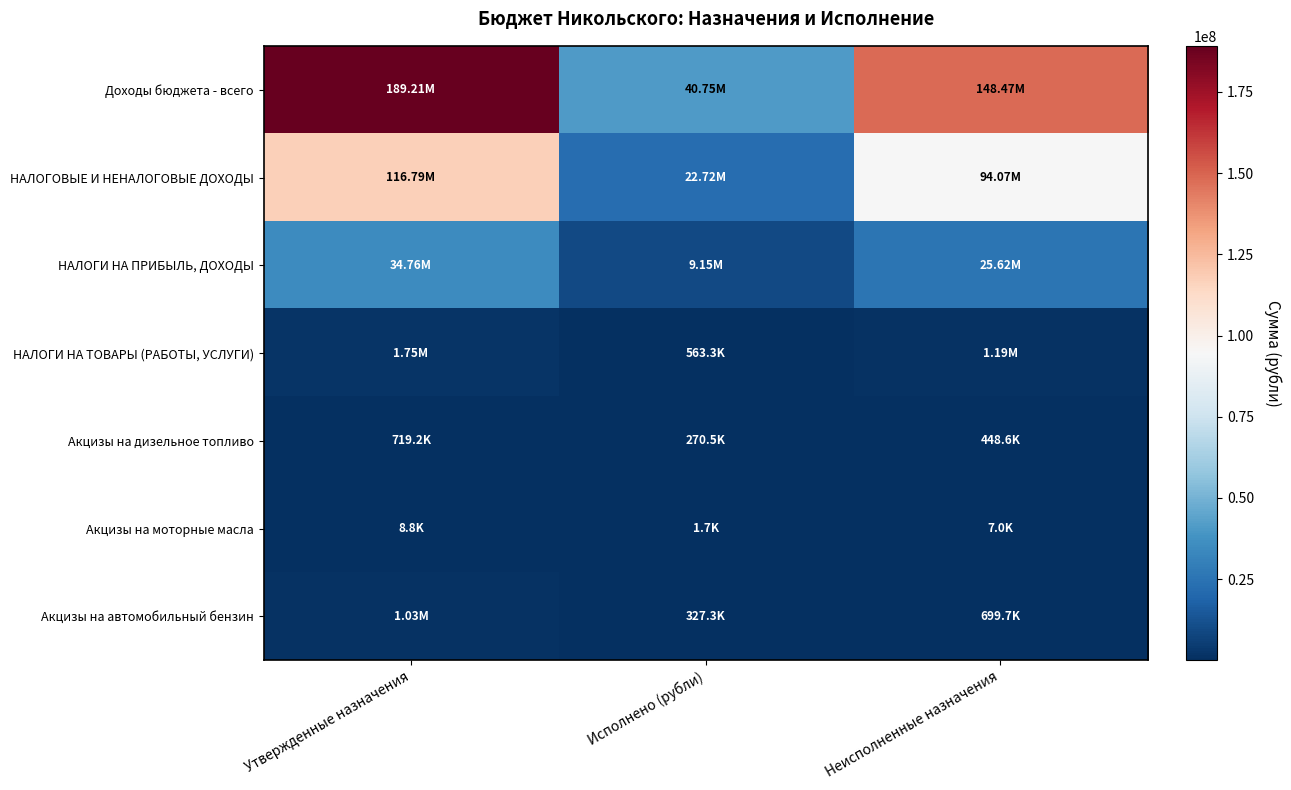

Count the number of categories in the chart.

3